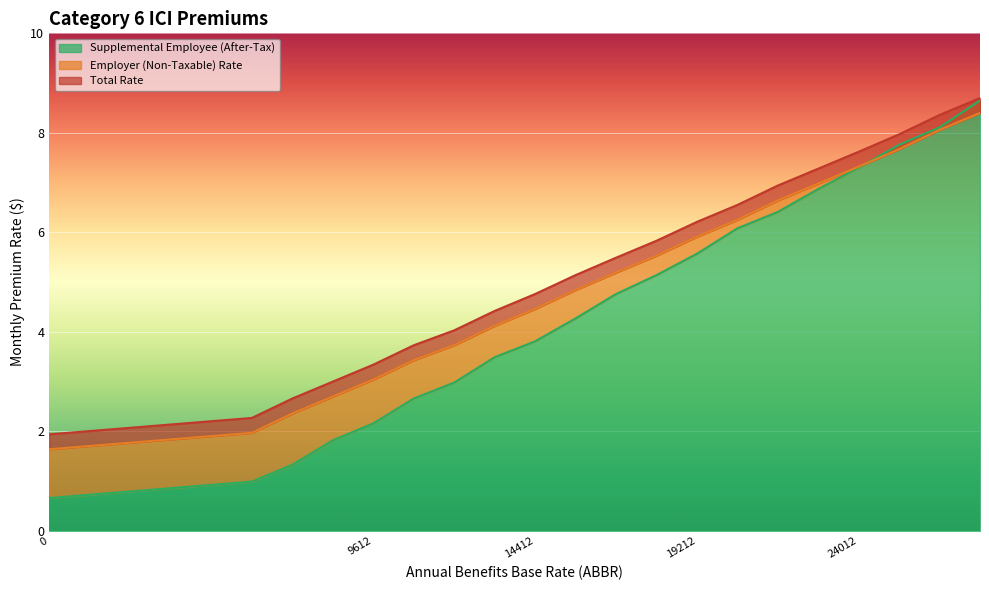

List the labels in order of Employer (Non-Taxable) Rate value, largest first.

27612, 26412, 25212, 24012, 22812, 21612, 20412, 19212, 18012, 16812, 15612, 14412, 13212, 12012, 10812, 9612, 8412, 7212, 6012, 0